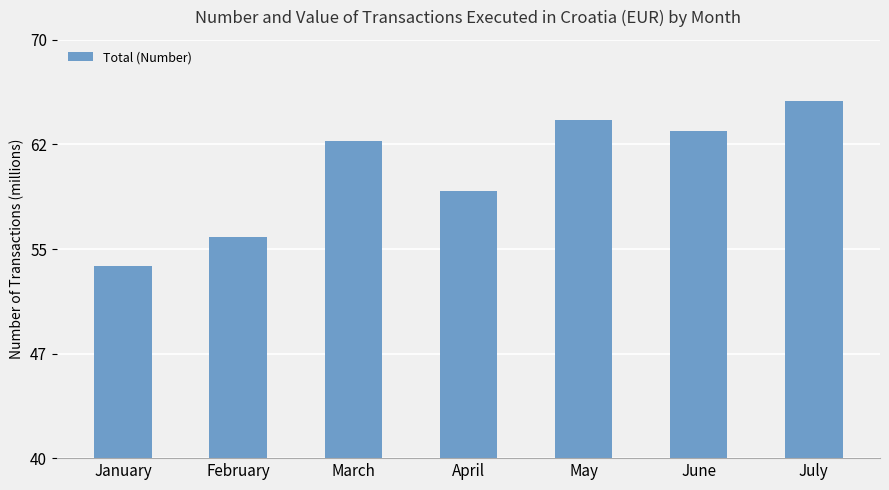

True or false: the data shows 59140571 at April.

True